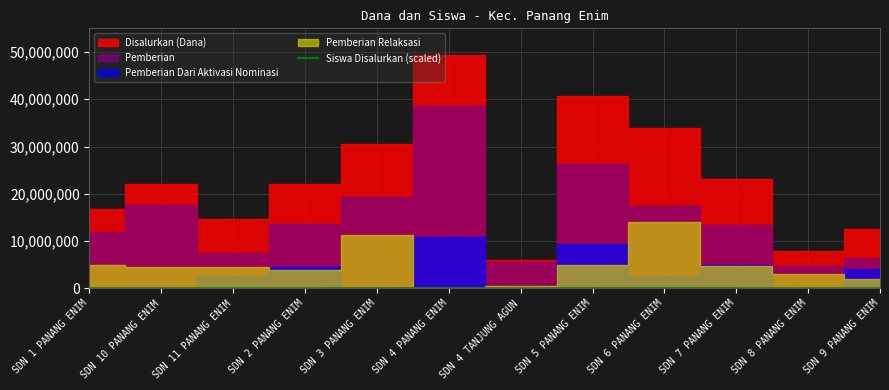

What is the label of the 5th point from the right?

SDN 5 PANANG ENIM